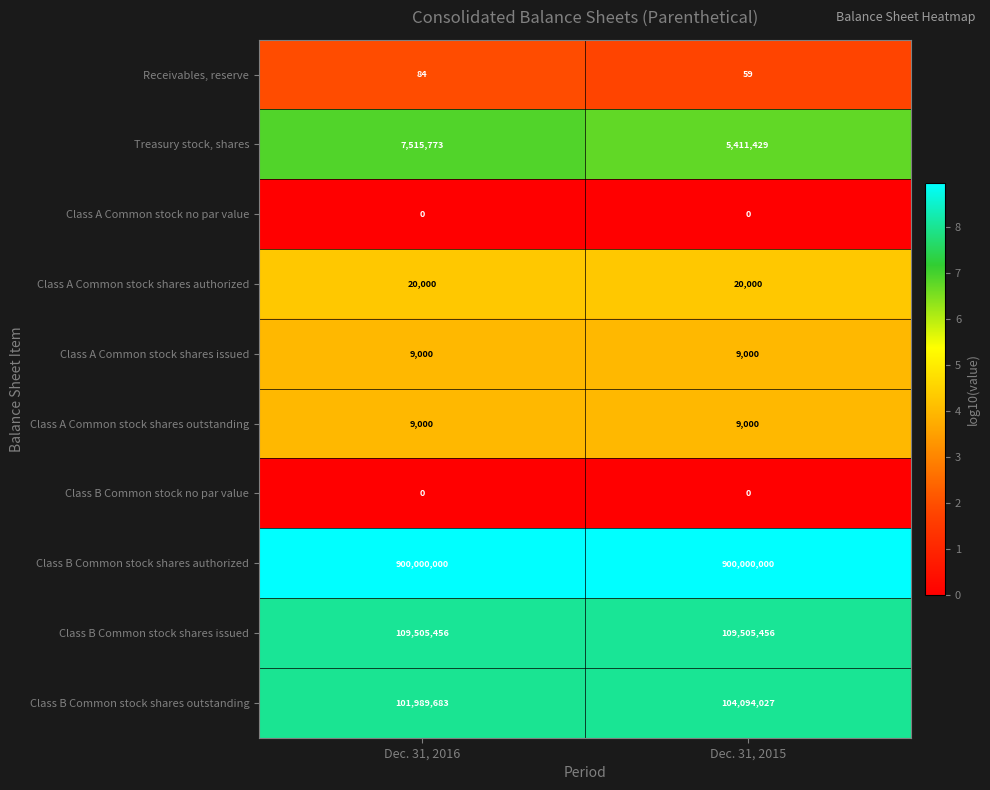

What is the maximum value for Class B Common stock shares outstanding?

104094027